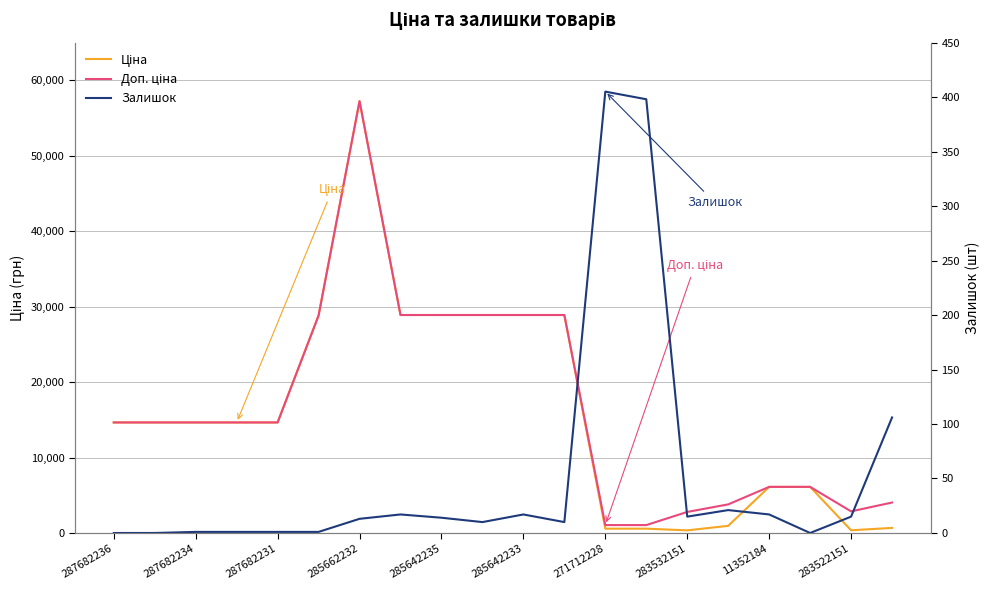

What is the highest value of the Доп. ціна series?

57235.5